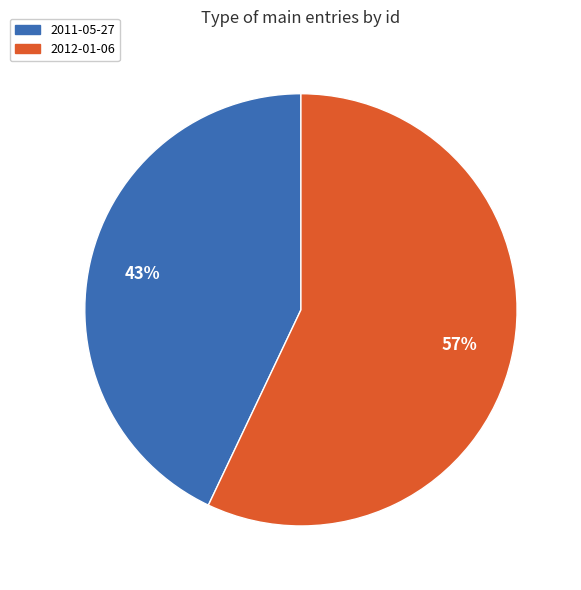

What is the ratio of the value at 2011-05-27 to the value at 2012-01-06?

0.8